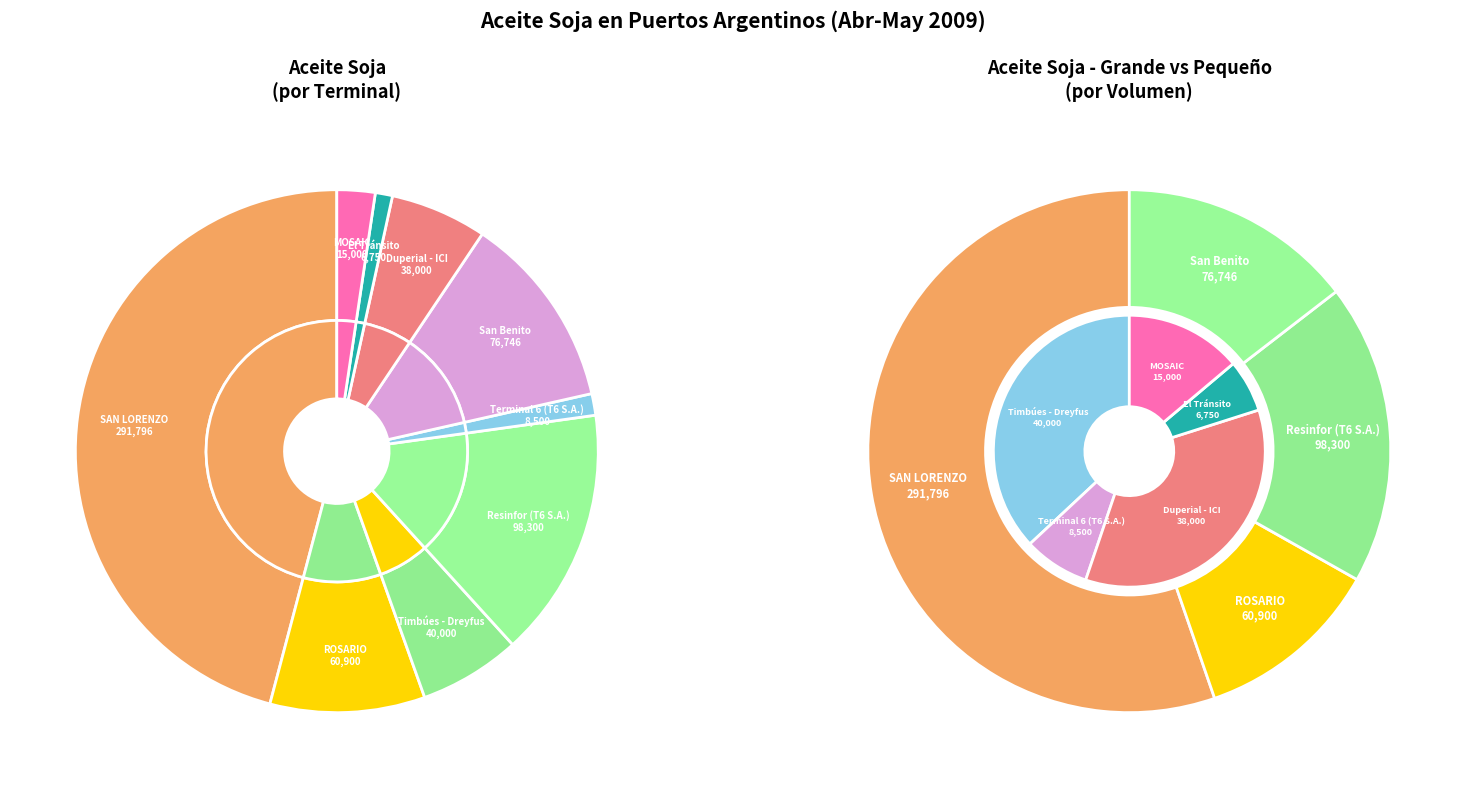

Is the sum of ROSARIO and Timbúes - Dreyfus greater than half?

No